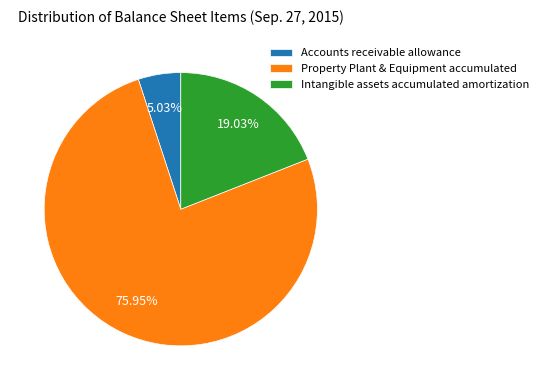

Which slice is the largest?

Property Plant & Equipment accumulated